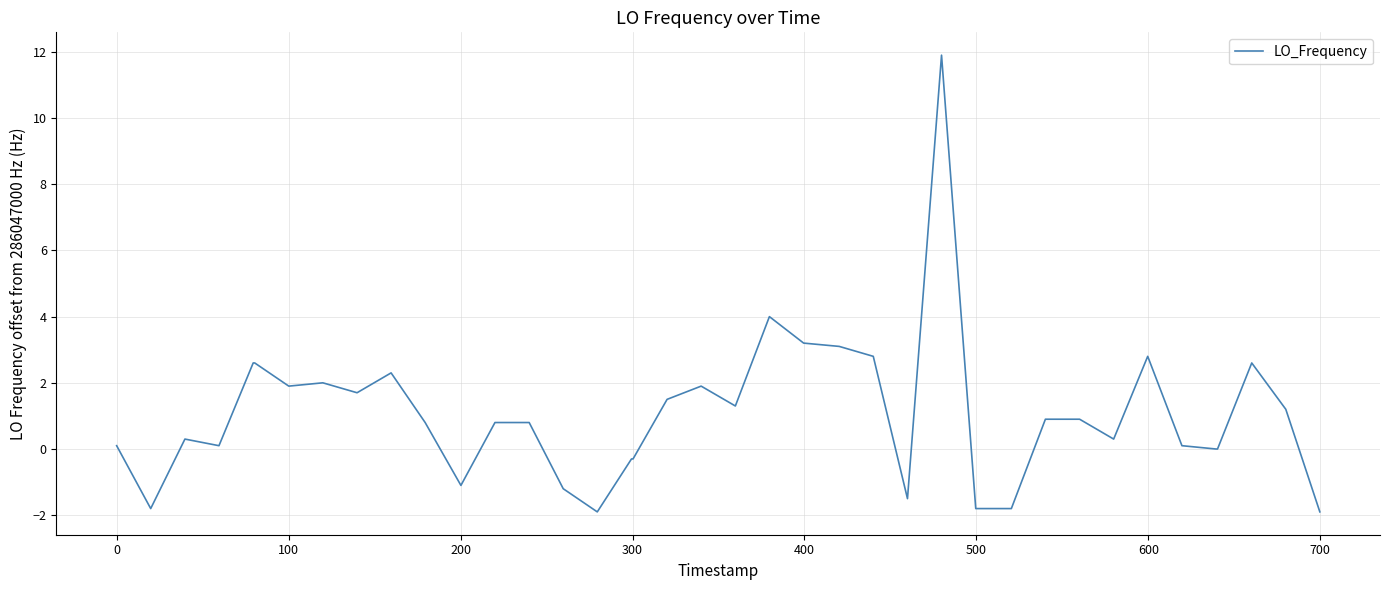

What is the minimum value shown in the chart?

-1.9